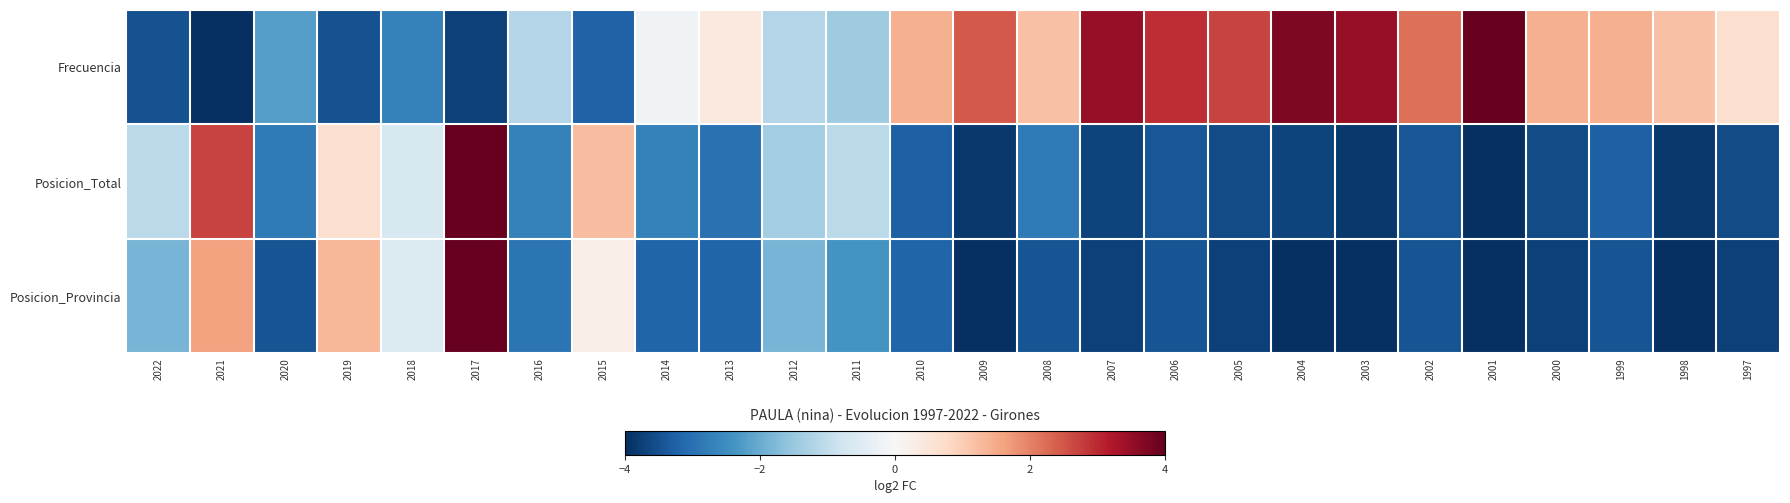

Rank the series by their maximum value, from highest to lowest.

Frecuencia, Posicion_Total, Posicion_Provincia